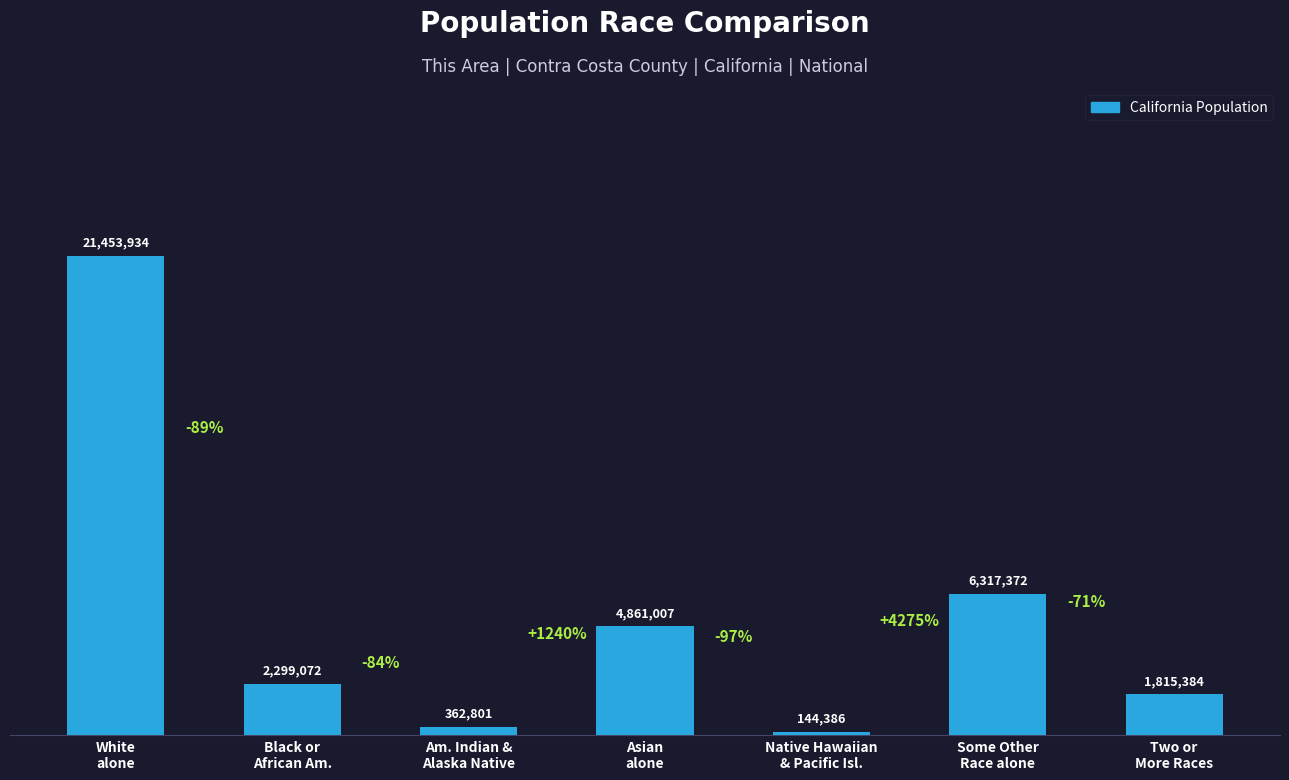

What is the difference between the values at Two or
More Races and White
alone?

19638550